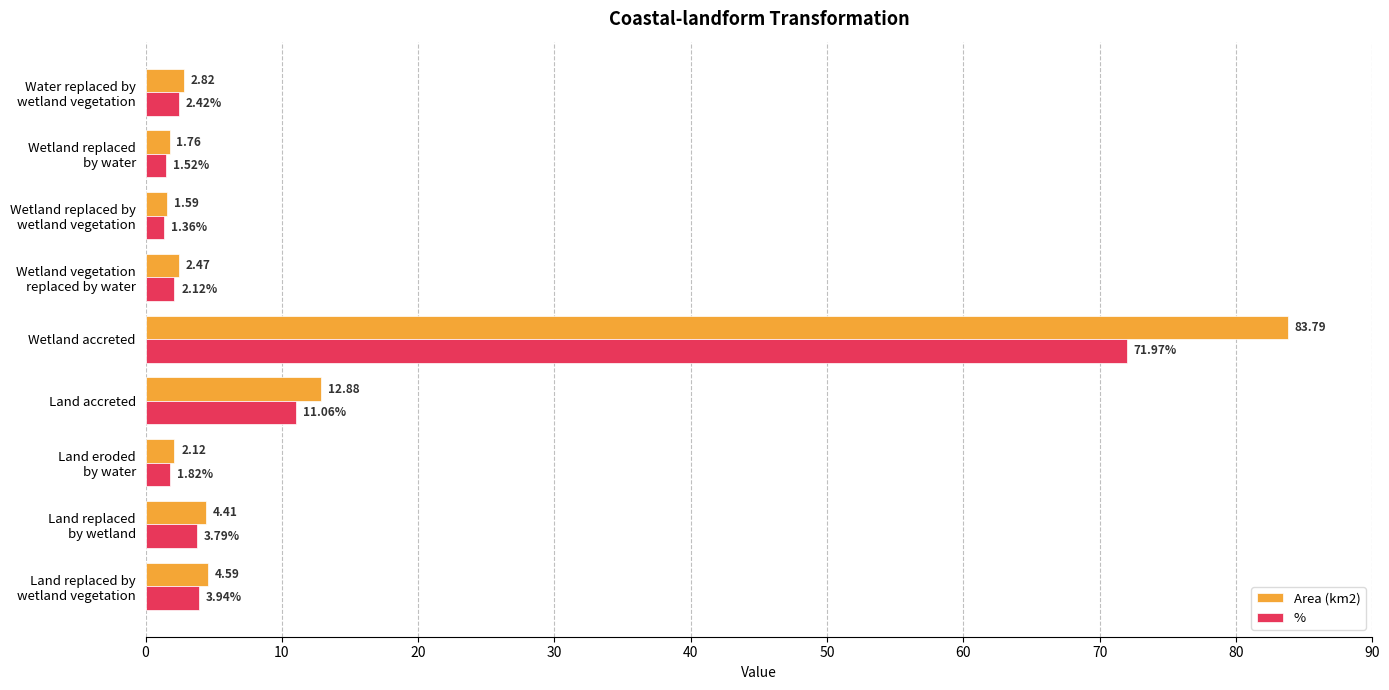

Rank the series by their average value, from highest to lowest.

Area (km2), %